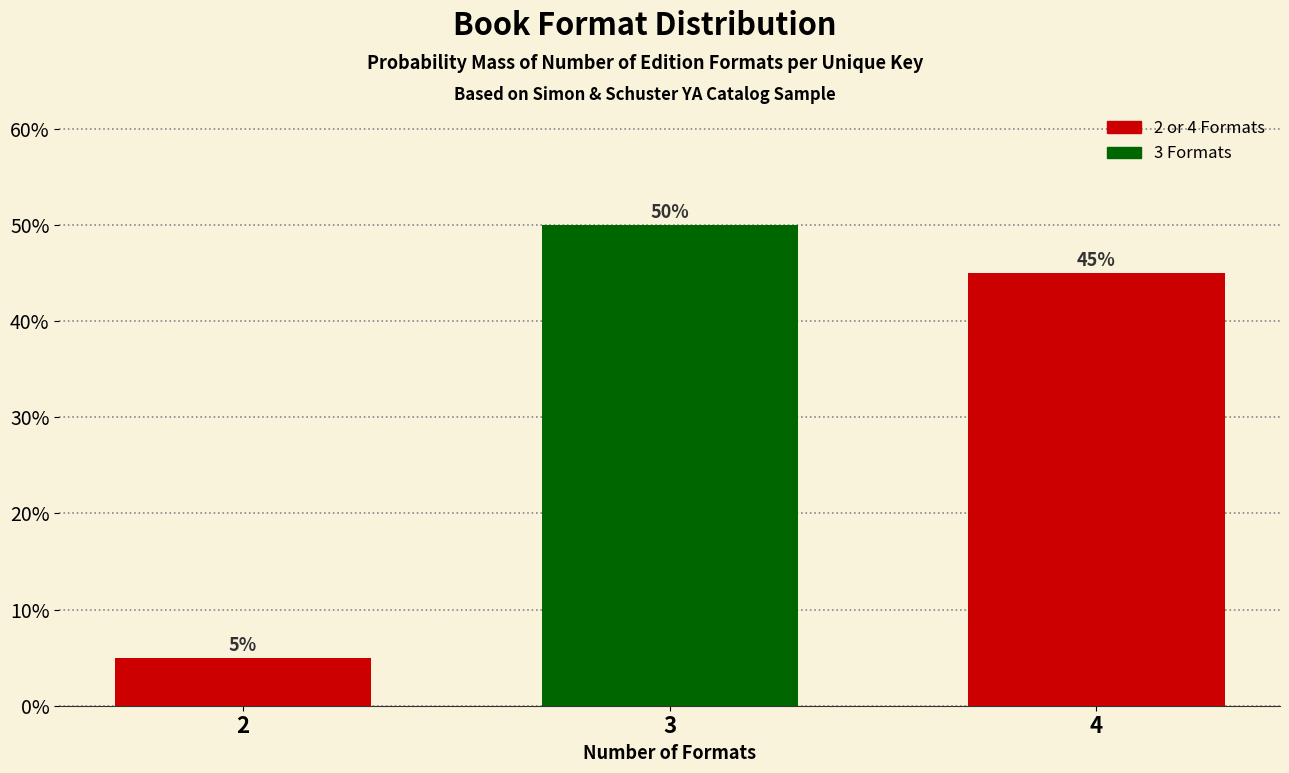

Reading left to right, what are all the values shown in this chart?

5	50	45